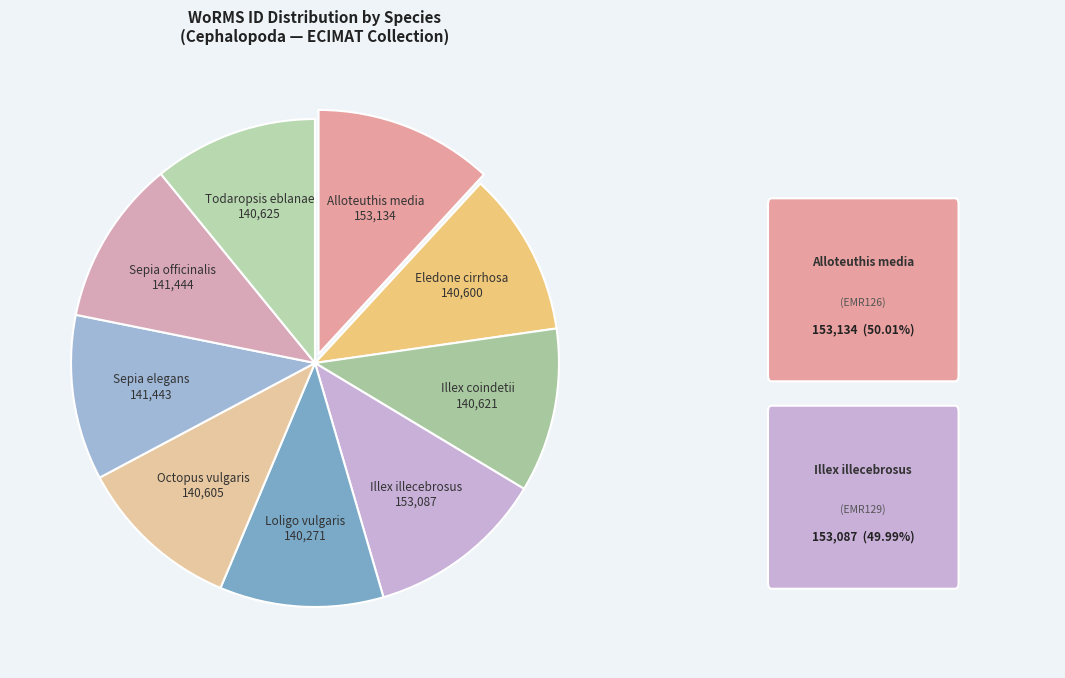

To the nearest percent, what is the difference between the largest and smallest slice percentages?

1%